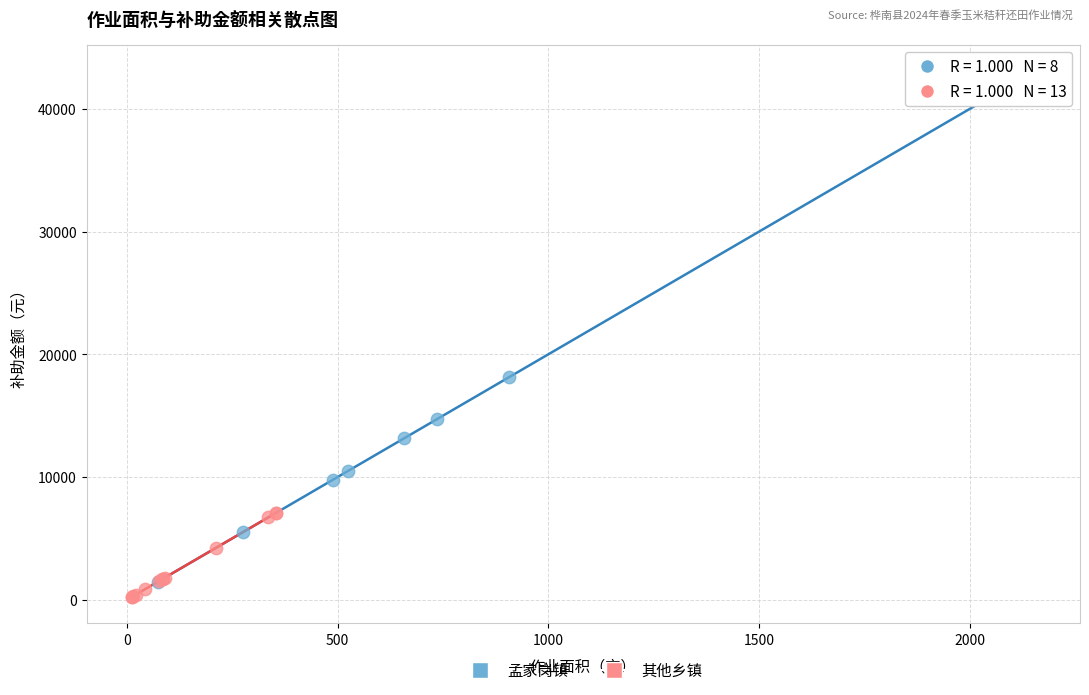

Which series contains the lowest Y value?

其他乡镇